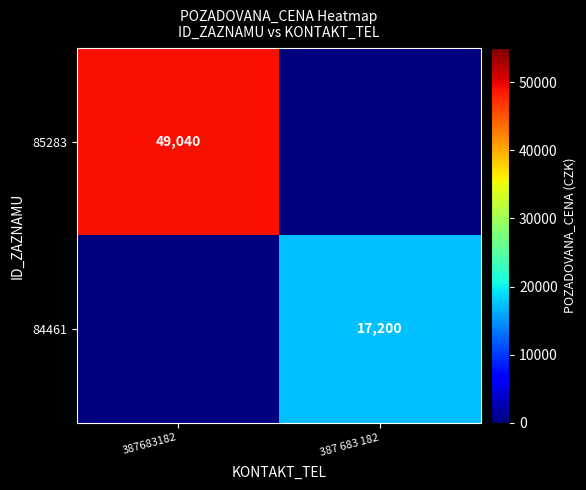

Is it true that 85283 equals 70352 at 387683182?

False